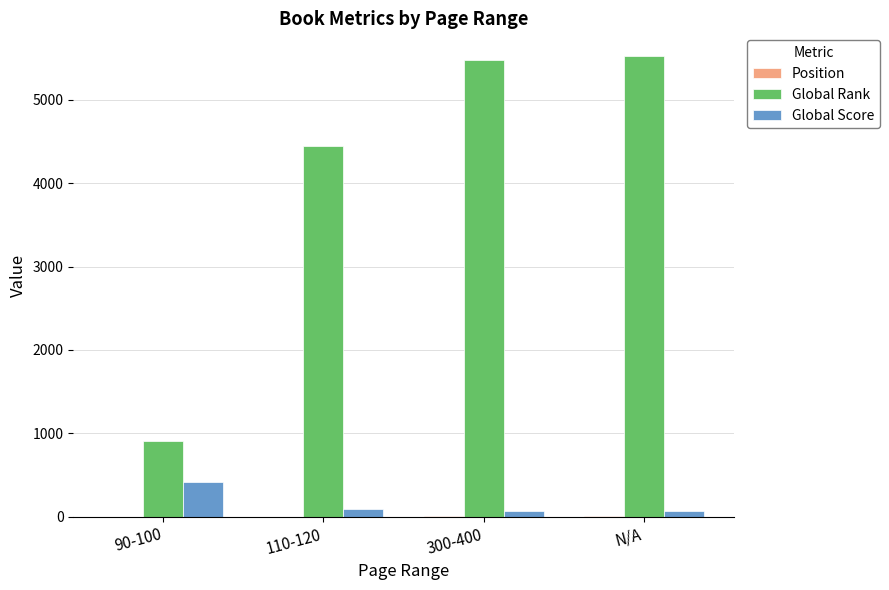

Where is Global Rank nearest to the value 3212?

110-120